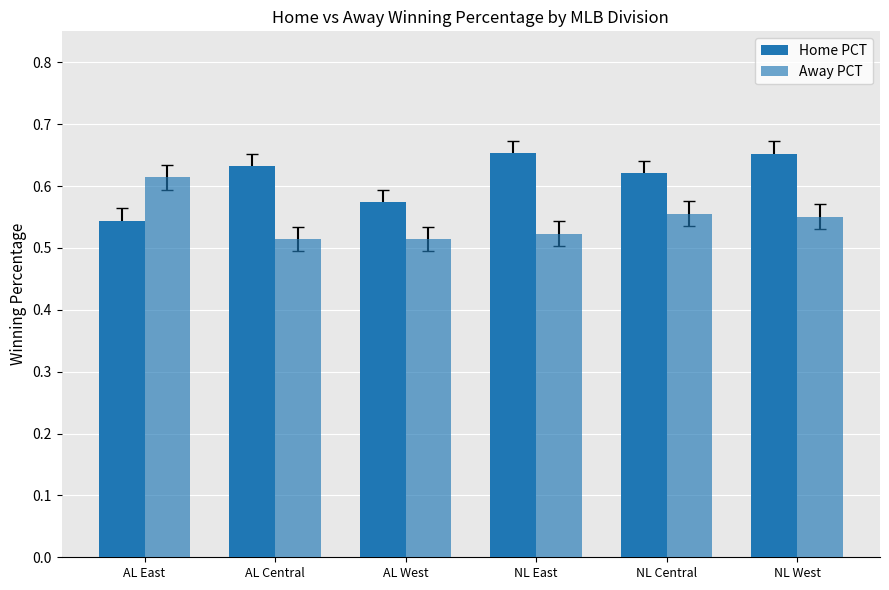

How many groups of bars are there?

6